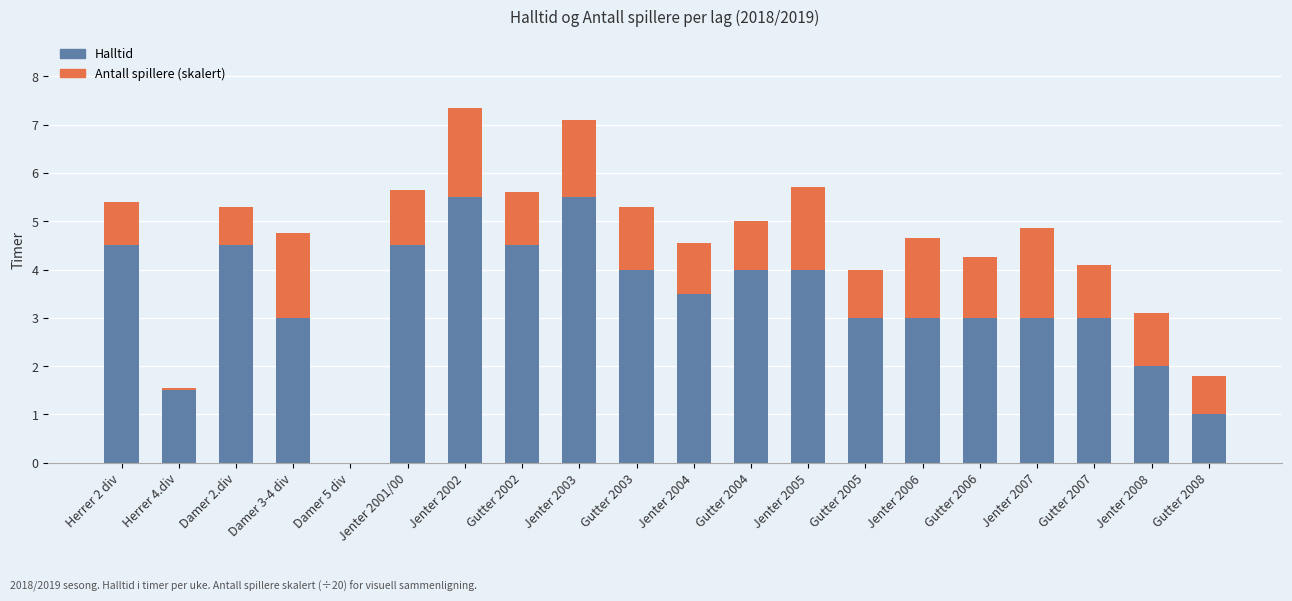

How many series are shown in this chart?

2